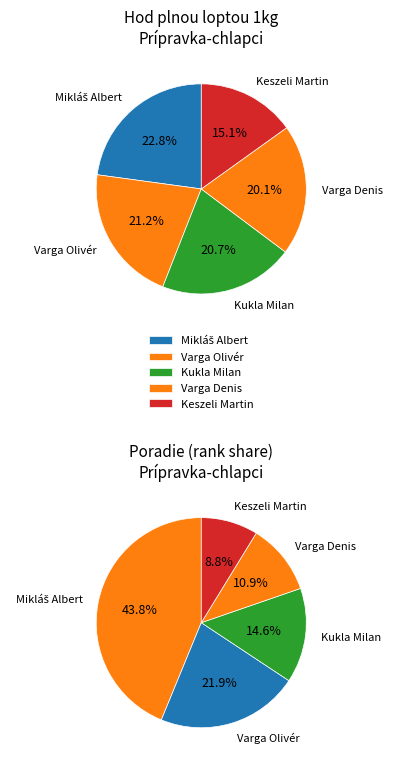

Which slice is the smallest?

Keszeli Martin